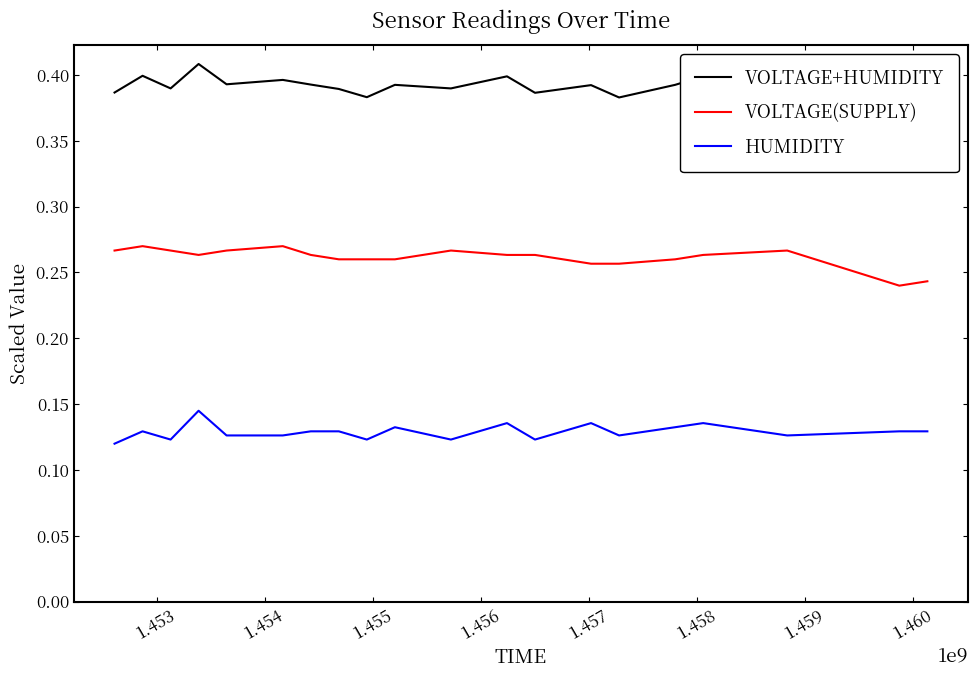

Reading left to right, list all the values displayed in this chart.

VOLTAGE+HUMIDITY: 0.4	0.4	0.4	0.4	0.4	0.4	0.4	0.4	0.4	0.4	0.4	0.4	0.4	0.4	0.4	0.4	0.4	0.4	0.4	0.4
VOLTAGE(SUPPLY): 0.3	0.3	0.3	0.3	0.3	0.3	0.3	0.3	0.3	0.3	0.3	0.3	0.3	0.3	0.3	0.3	0.3	0.3	0.2	0.2
HUMIDITY: 0.1	0.1	0.1	0.1	0.1	0.1	0.1	0.1	0.1	0.1	0.1	0.1	0.1	0.1	0.1	0.1	0.1	0.1	0.1	0.1